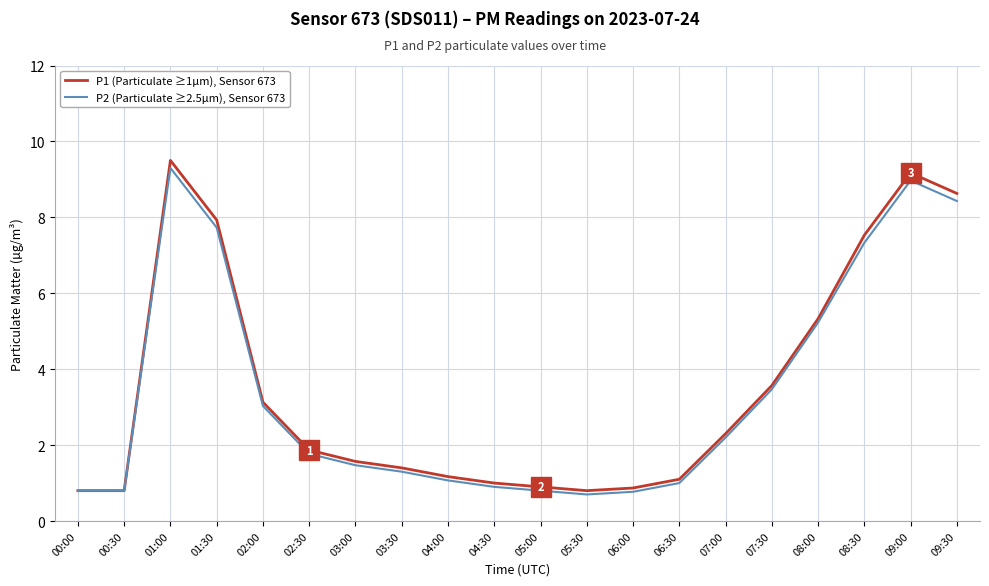

Is the value of P1 (Particulate ≥1µm), Sensor 673 at 01:00 greater than the value of P2 (Particulate ≥2.5µm), Sensor 673 at 03:30?

Yes